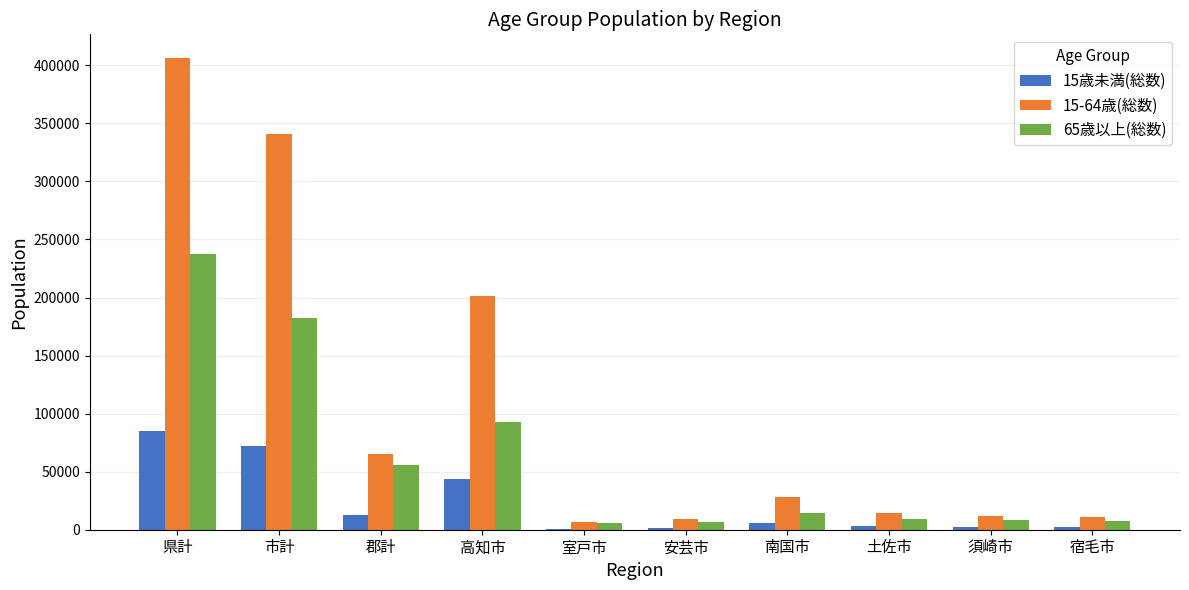

Which series changed the most between 県計 and 市計?

15-64歳(総数)